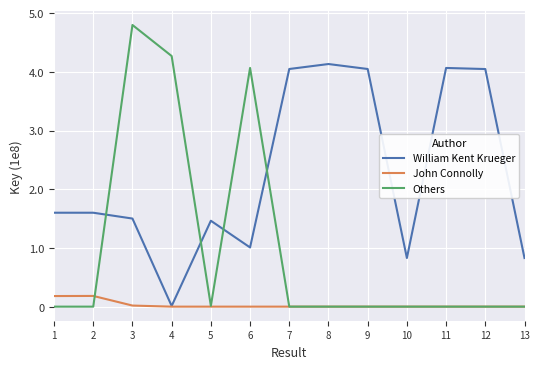

Which series has the widest spread of values?

Others